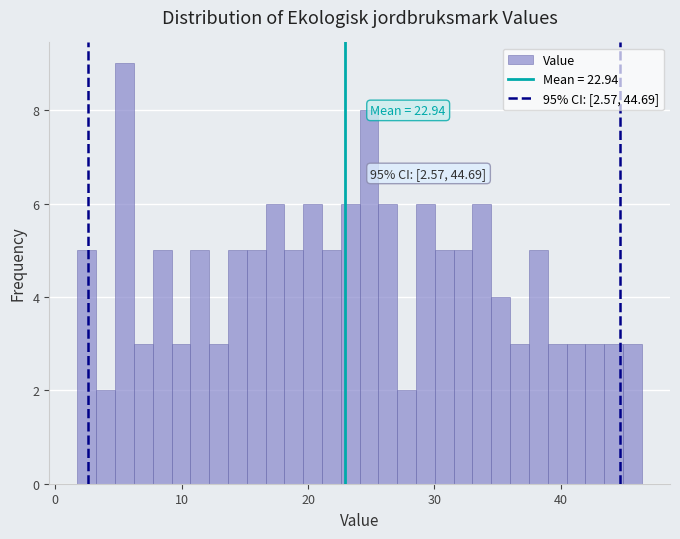

Around what value on the x-axis is the tallest bar? Give the approximate position of its centre, as read against the axis.

5